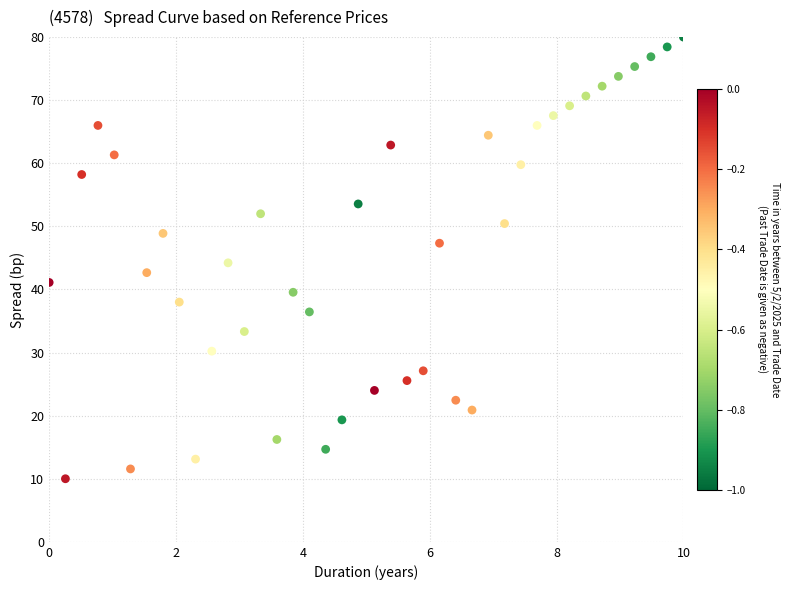

What is the range of Y values (max minus min)?

70.0